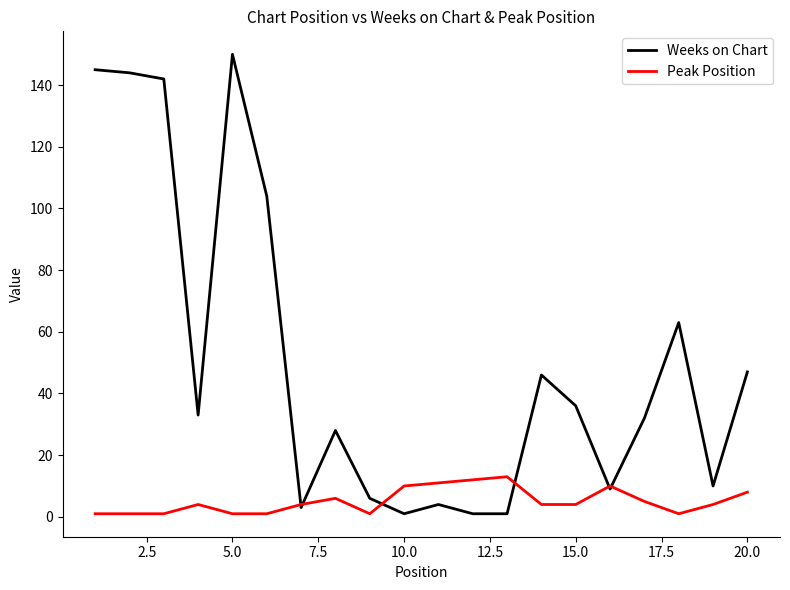

Which series has the largest range (max minus min)?

Weeks on Chart